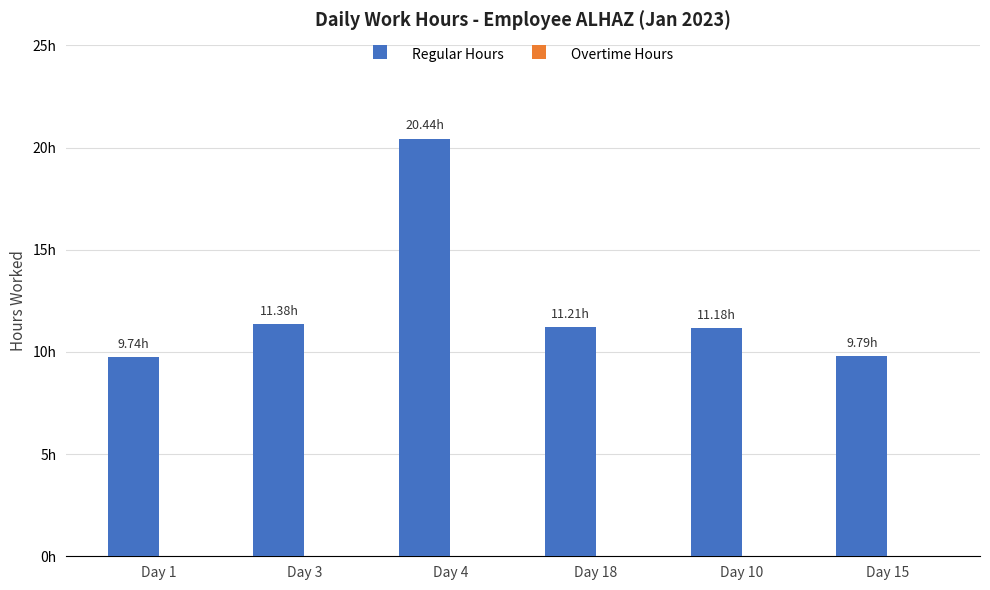

Does the chart contain any negative values?

No